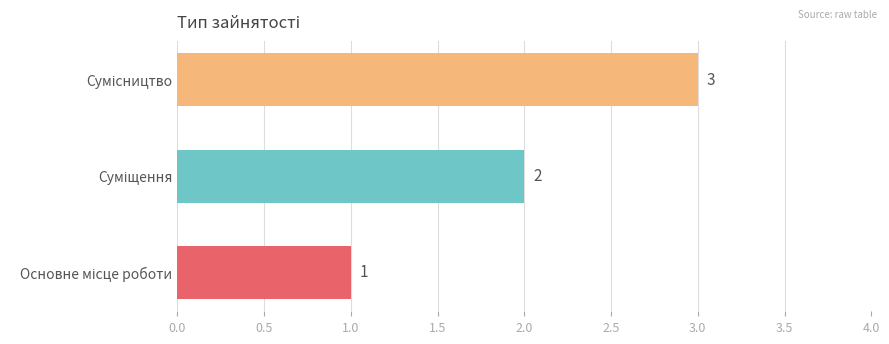

How many values are between 1 and 3?

3